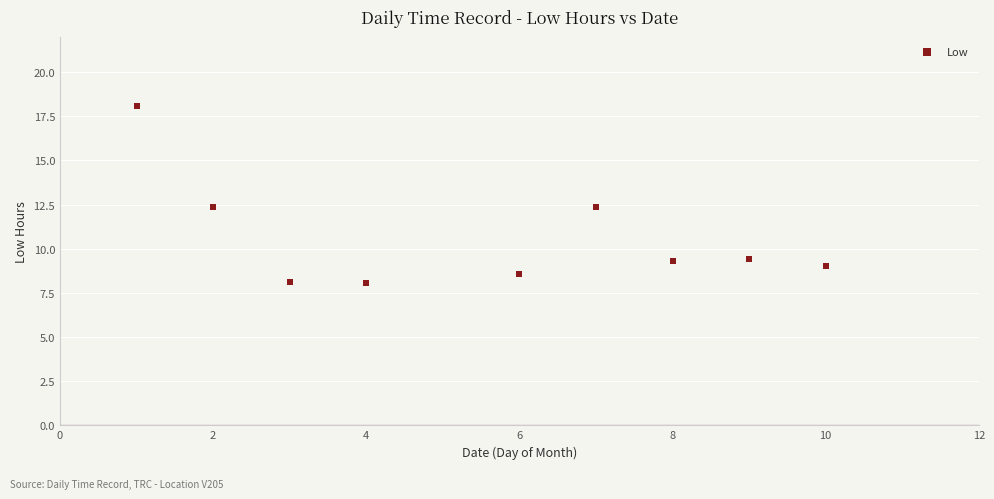

What is the average Y value?

10.6